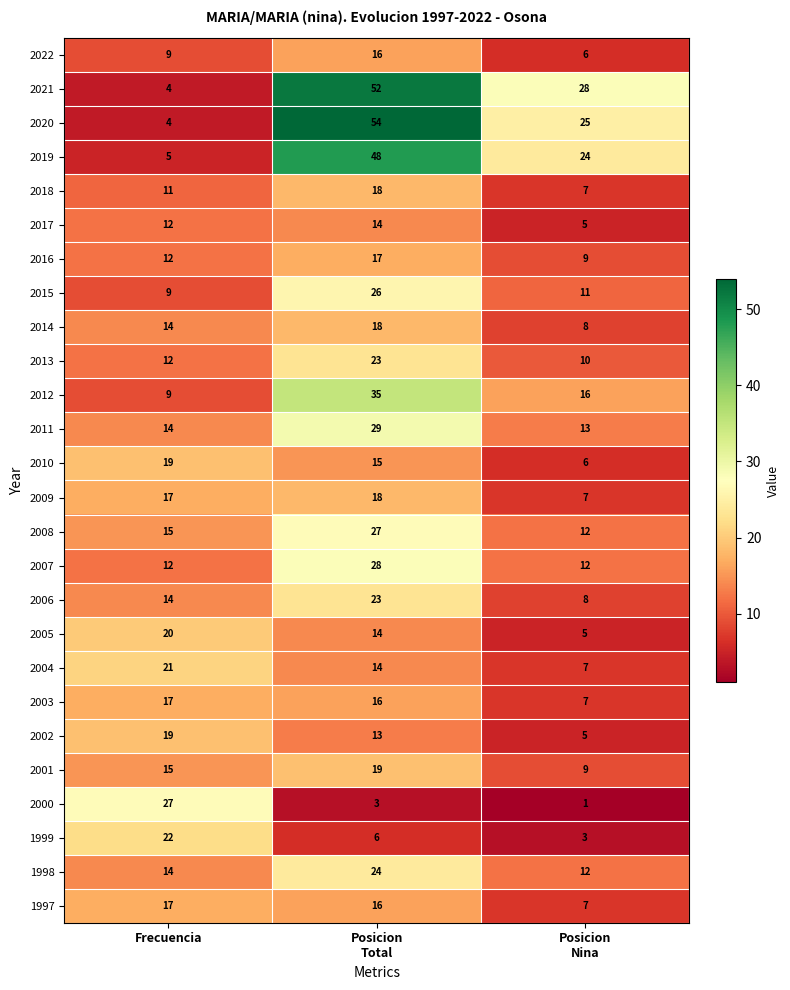

At which category does the chart reach its minimum across all series?

Posicion
Nina